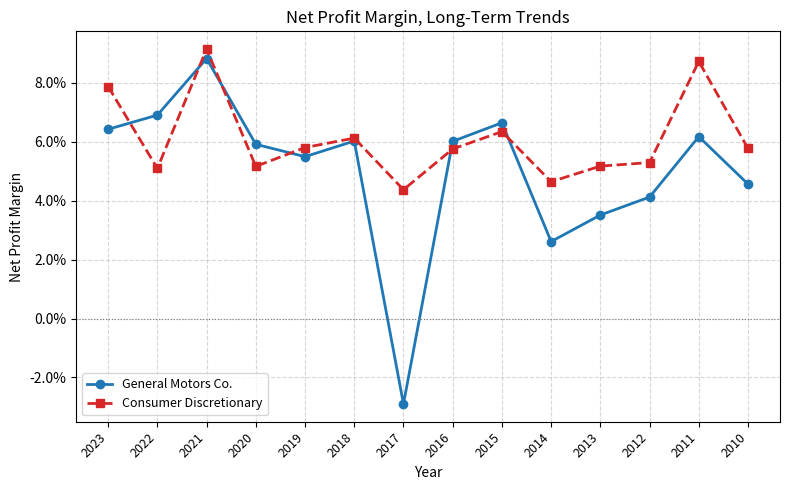

List the series in order of their peak value, highest first.

Consumer Discretionary, General Motors Co.